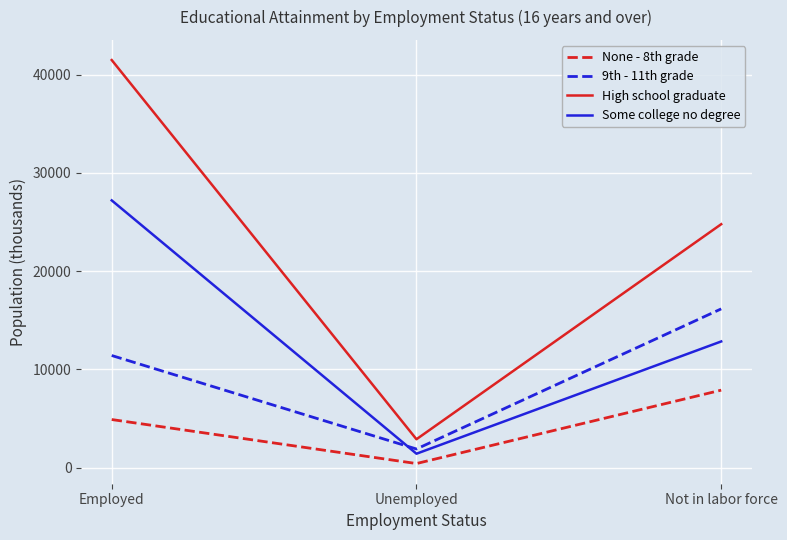

Is the value of Some college no degree at Unemployed greater than the value of 9th - 11th grade at Unemployed?

No